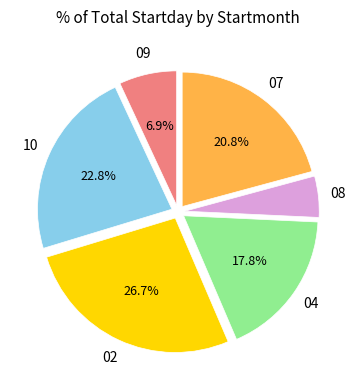

Approximately how many times larger is the value at 08 compared to 09?

0.7